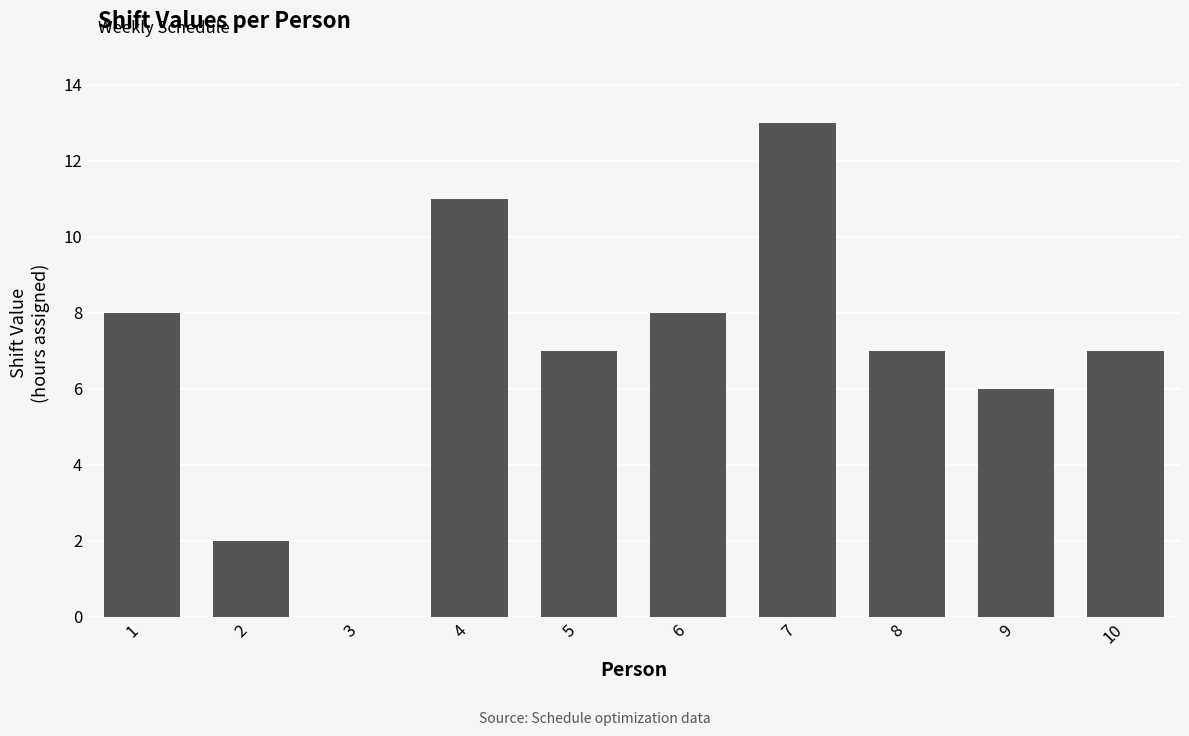

Which category has the highest value across all series?

7